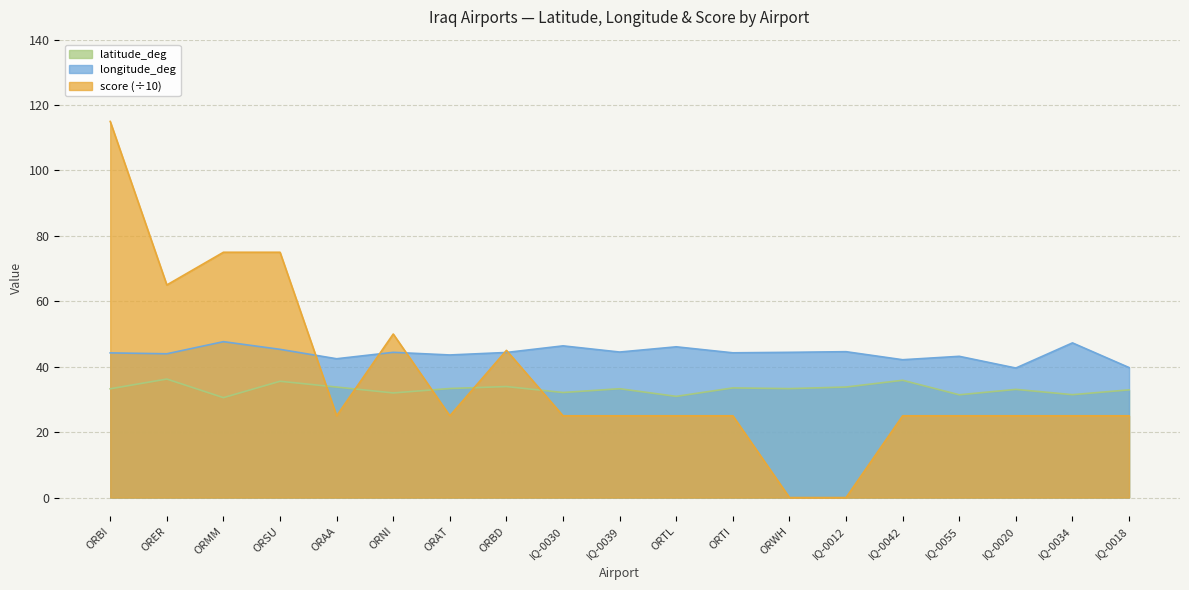

Which series has the widest spread of values?

score (÷10)